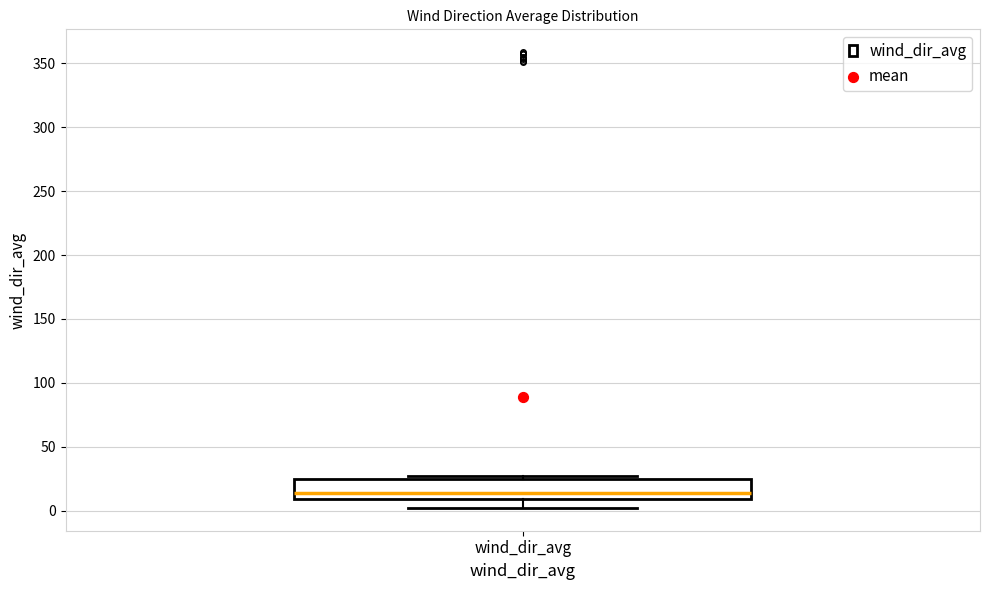

Read this box plot against the y-axis: the position of the median line, the range covered by the box, and the ends of both whiskers. The values are not printed on the chart, so give them approximately, as read against the axis.

median 15, box 10 to 25, whiskers 0 to 25 (just above the box's upper edge)